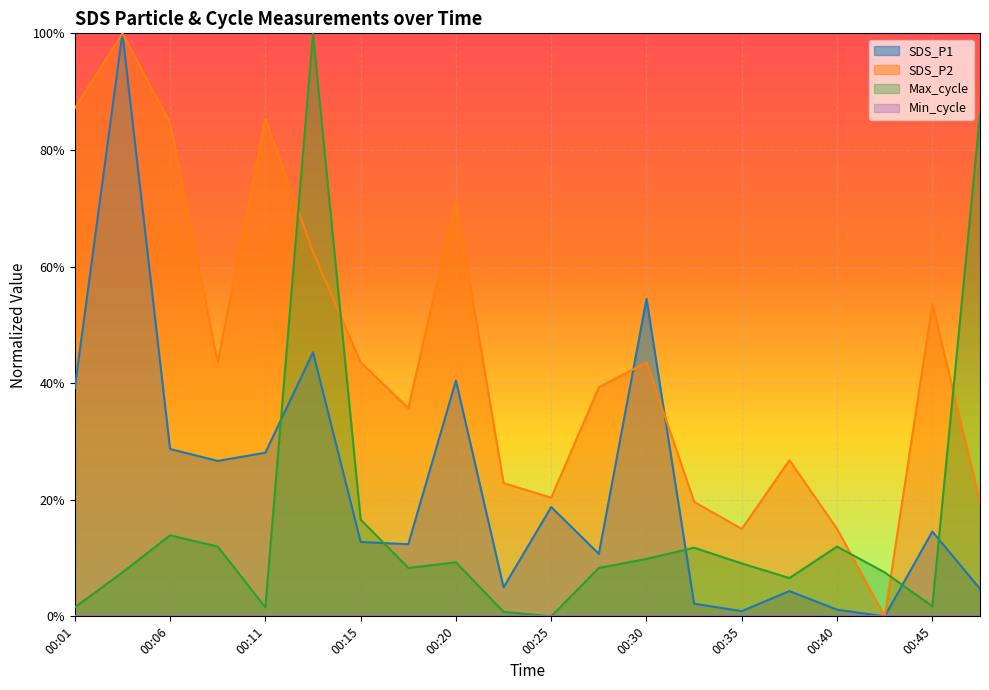

What is the difference between the maximum and minimum values in the Max_cycle series?

1.0